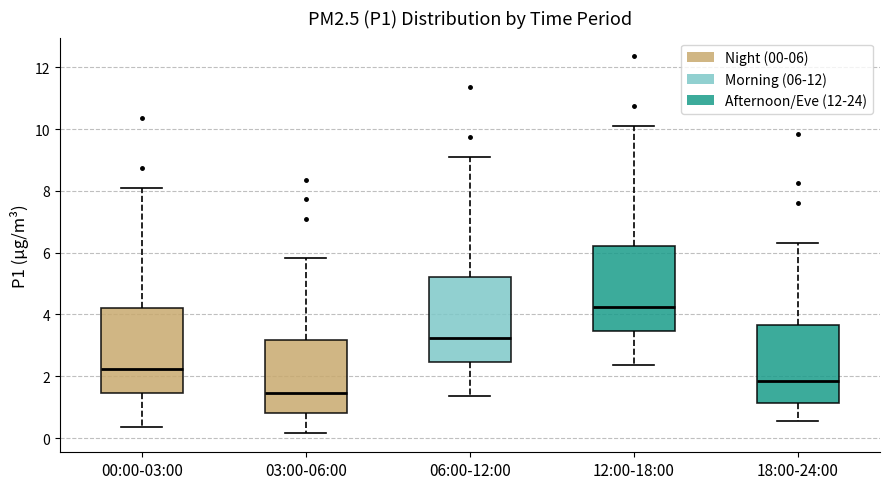

Reading left to right, transcribe this box plot: for each box, give where its median line is, the range the box spans, and where its two whiskers end, as read against the y-axis. The values are not printed on the chart, so give them approximately, as read against the axis.

00:00-03:00: median 2.2, box 1.4 to 4.2, whiskers 0.4 to 8.2
03:00-06:00: median 1.4, box 0.8 to 3.2, whiskers 0.2 to 5.8
06:00-12:00: median 3.2, box 2.4 to 5.2, whiskers 1.4 to 9.2
12:00-18:00: median 4.2, box 3.4 to 6.2, whiskers 2.4 to 10.2
18:00-24:00: median 1.8, box 1.2 to 3.6, whiskers 0.6 to 6.4